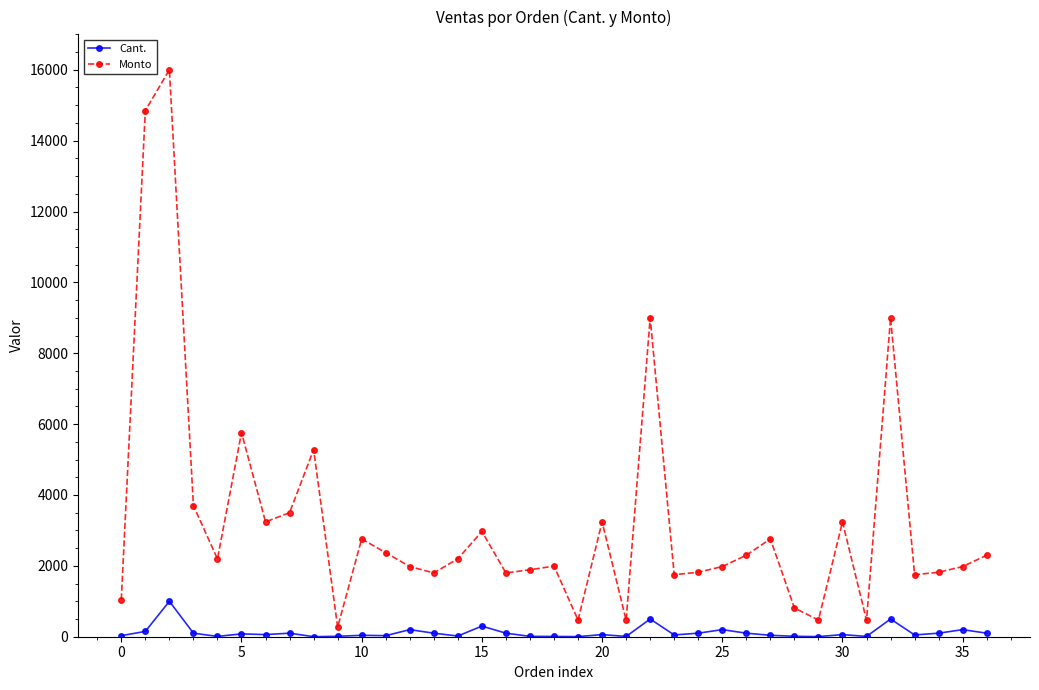

How many data points in Monto are less than 2196?

18